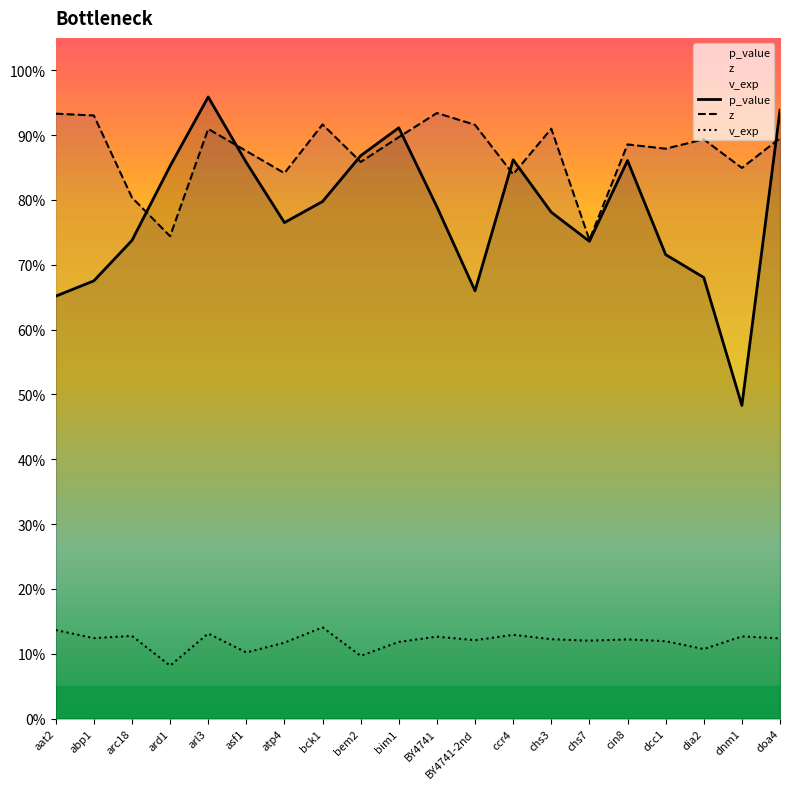

Reading right to left, extract all data points from this chart.

p_value: doa4=0.9	dnm1=0.5	dia2=0.7	dcc1=0.7	cin8=0.9	chs7=0.7	chs3=0.8	ccr4=0.9	BY4741-2nd=0.7	BY4741=0.8	bim1=0.9	bem2=0.9	bck1=0.8	atp4=0.8	asf1=0.9	arl3=1.0	ard1=0.9	arc18=0.7	abp1=0.7	aat2=0.7
z: doa4=0.9	dnm1=0.8	dia2=0.9	dcc1=0.9	cin8=0.9	chs7=0.7	chs3=0.9	ccr4=0.8	BY4741-2nd=0.9	BY4741=0.9	bim1=0.9	bem2=0.9	bck1=0.9	atp4=0.8	asf1=0.9	arl3=0.9	ard1=0.7	arc18=0.8	abp1=0.9	aat2=0.9
v_exp: doa4=0.1	dnm1=0.1	dia2=0.1	dcc1=0.1	cin8=0.1	chs7=0.1	chs3=0.1	ccr4=0.1	BY4741-2nd=0.1	BY4741=0.1	bim1=0.1	bem2=0.1	bck1=0.1	atp4=0.1	asf1=0.1	arl3=0.1	ard1=0.1	arc18=0.1	abp1=0.1	aat2=0.1